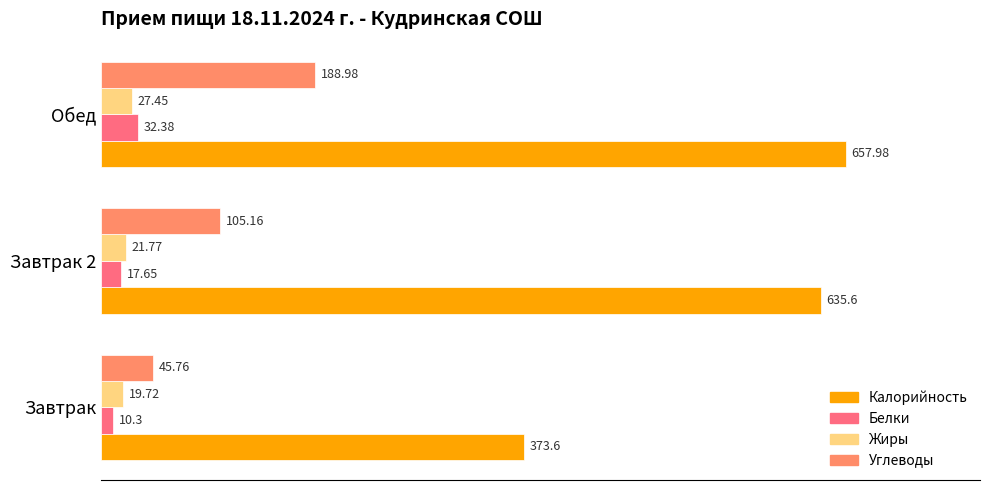

Which series has the largest range (max minus min)?

Калорийность